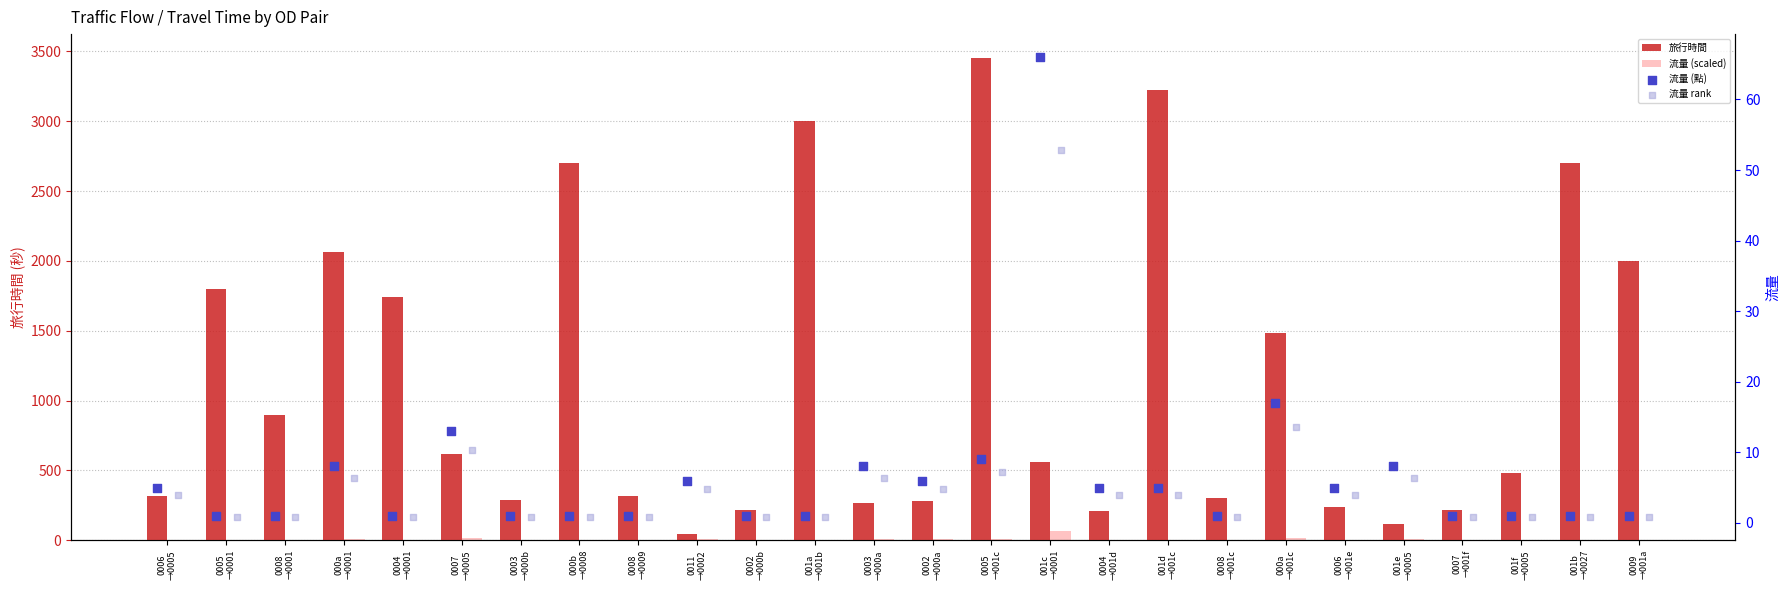

Which series has the largest Y range (max minus min)?

旅行時間